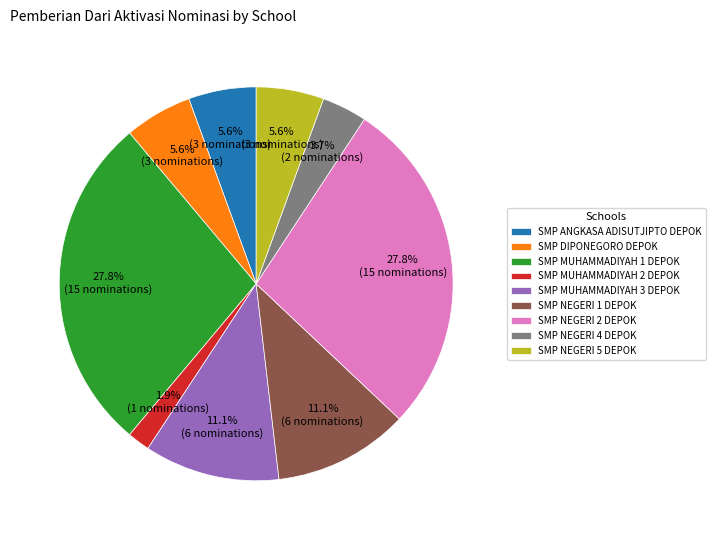

Is the sum of SMP NEGERI 2 DEPOK and SMP MUHAMMADIYAH 2 DEPOK greater than half?

No